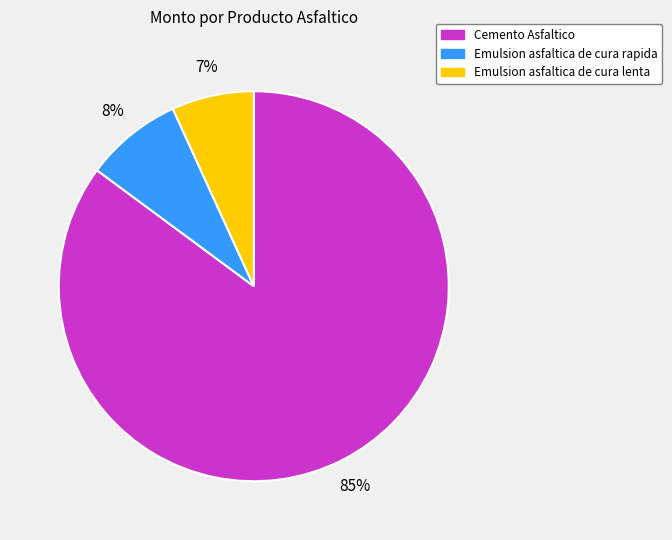

Rank the categories by value from lowest to highest.

Emulsion asfaltica de cura lenta, Emulsion asfaltica de cura rapida, Cemento Asfaltico